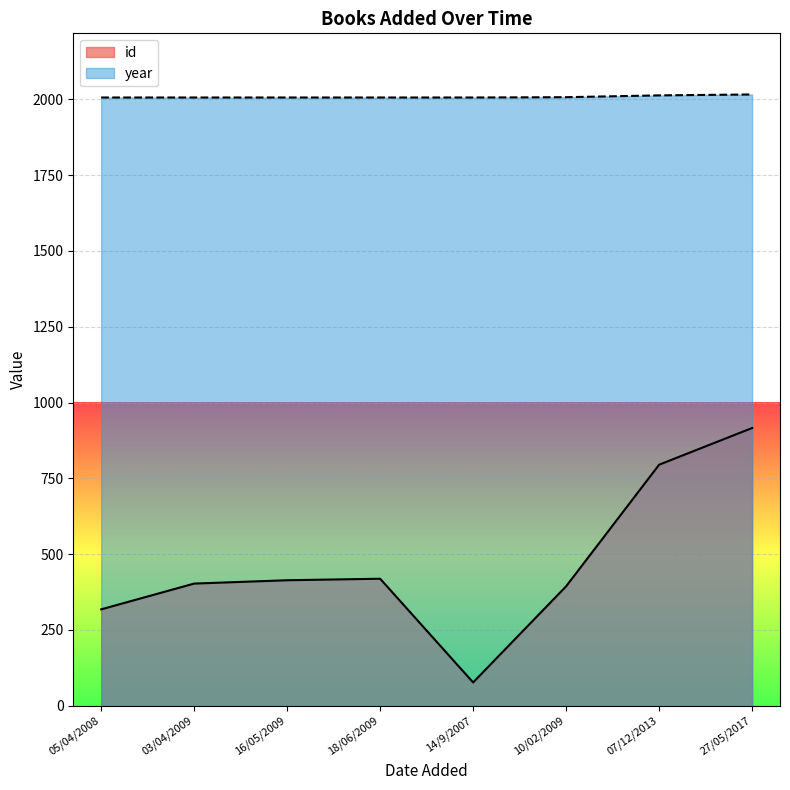

What position from the right is 27/05/2017?

1